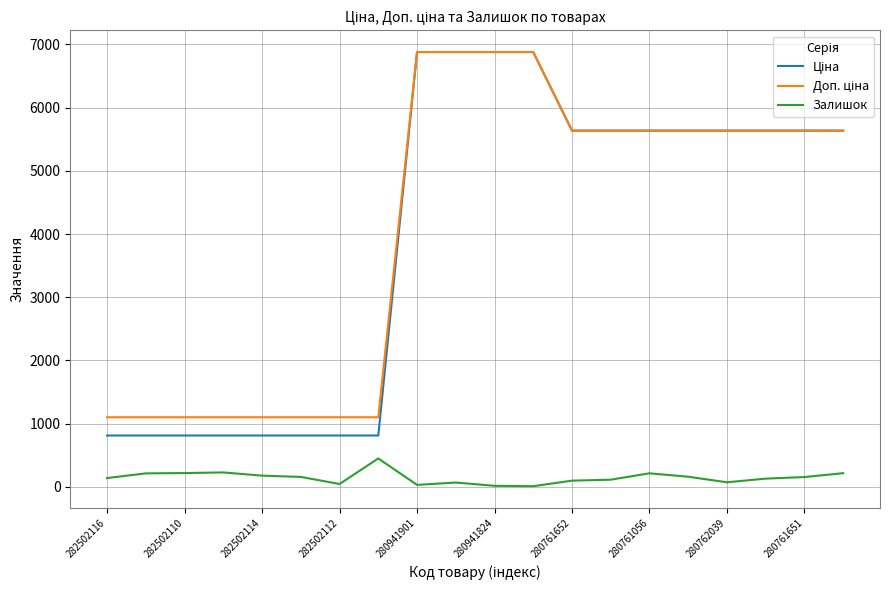

What is the greatest value displayed?

6879.5